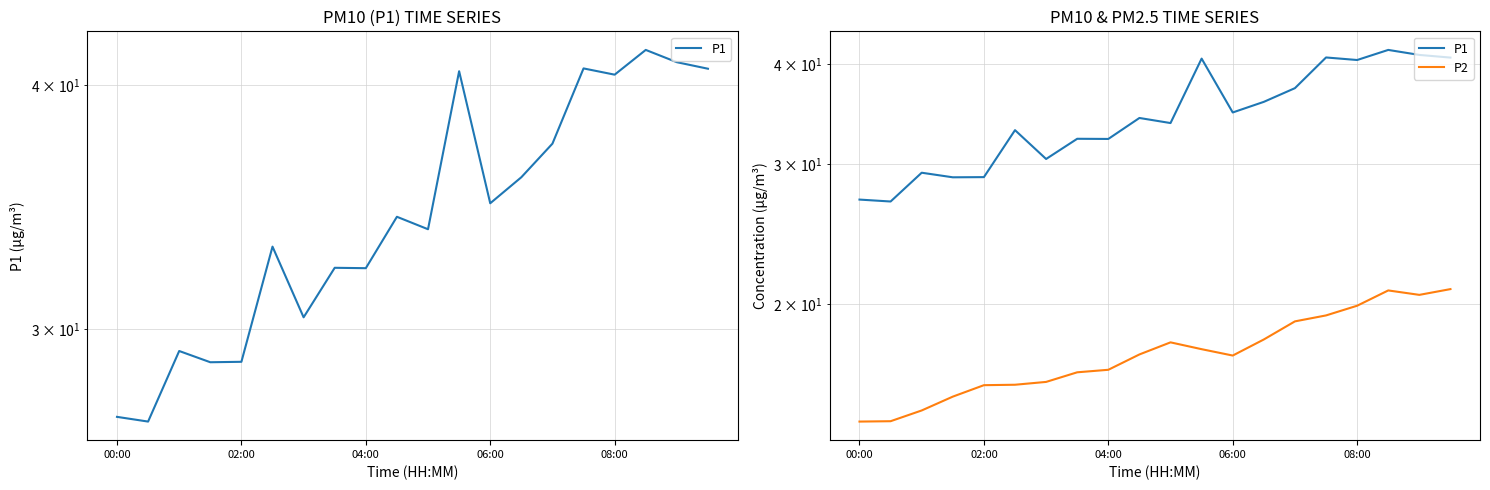

Reading left to right, transcribe all the data shown in this chart.

P1: 27.0	26.9	29.2	28.9	28.9	33.1	30.4	32.2	32.2	34.2	33.8	40.7	34.8	35.9	37.3	40.8	40.5	41.7	41.1	40.8
P2: 14.2	14.2	14.7	15.3	15.8	15.8	16.0	16.4	16.5	17.3	17.9	17.5	17.2	18.1	19.0	19.4	19.9	20.8	20.5	20.9